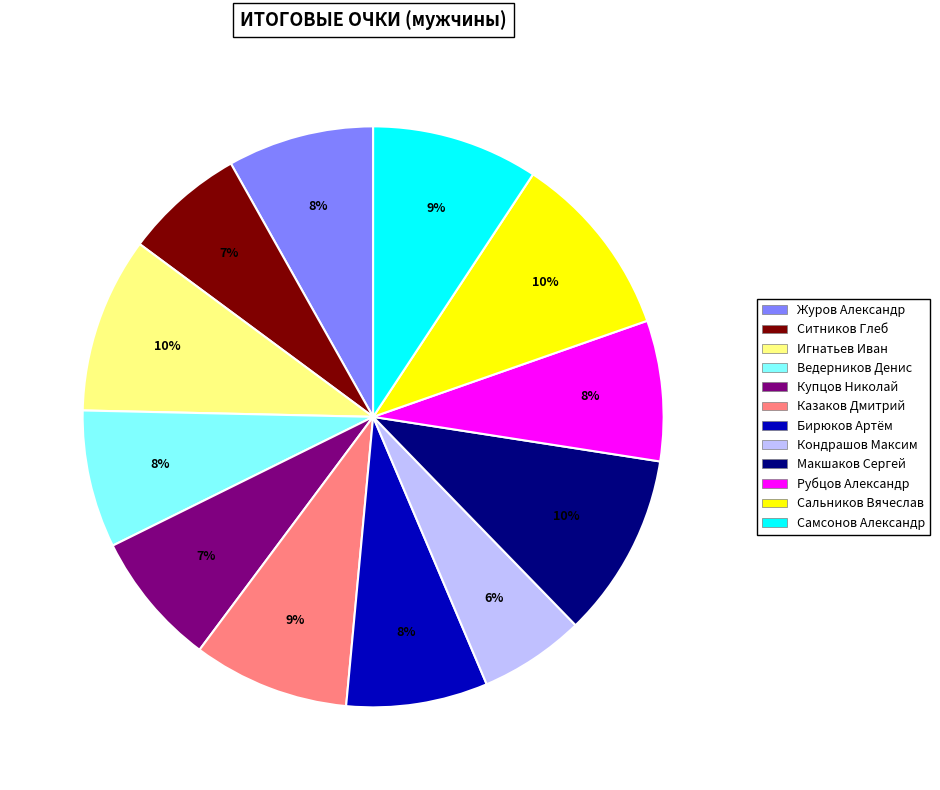

What is the smallest slice in the pie chart?

Кондрашов Максим